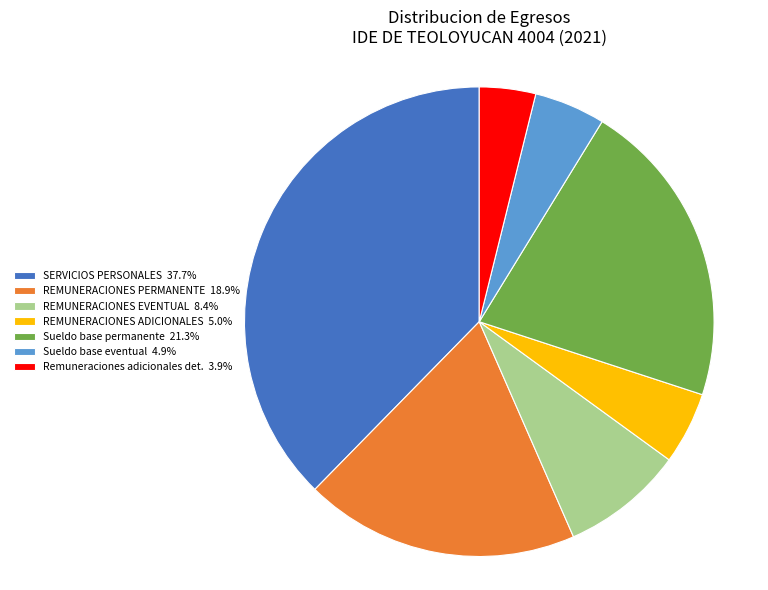

Do REMUNERACIONES PERMANENTE 18.9% and REMUNERACIONES EVENTUAL 8.4% together represent more than half of the pie?

No